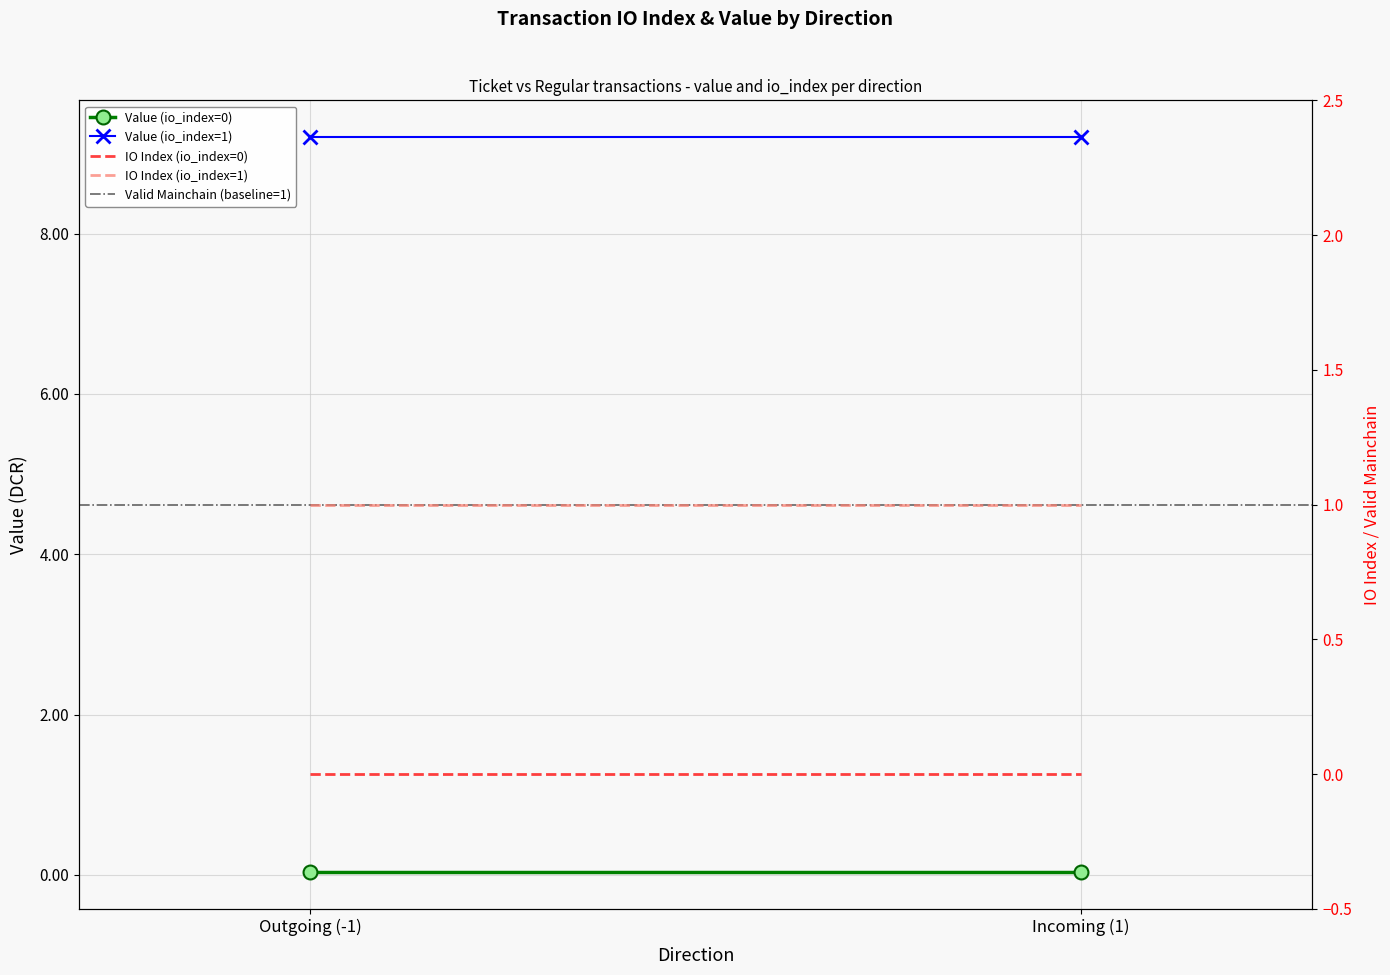

Rank the series by their maximum value, from highest to lowest.

Value (io_index=1), IO Index (io_index=1), Valid Mainchain (baseline=1), Value (io_index=0), IO Index (io_index=0)